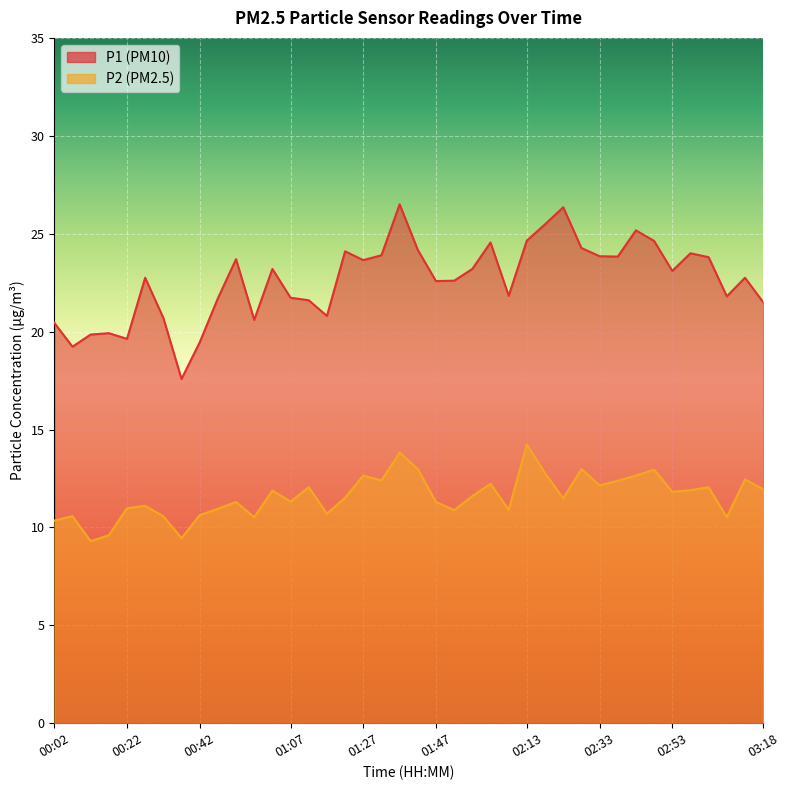

What is the minimum value for P1?

17.6